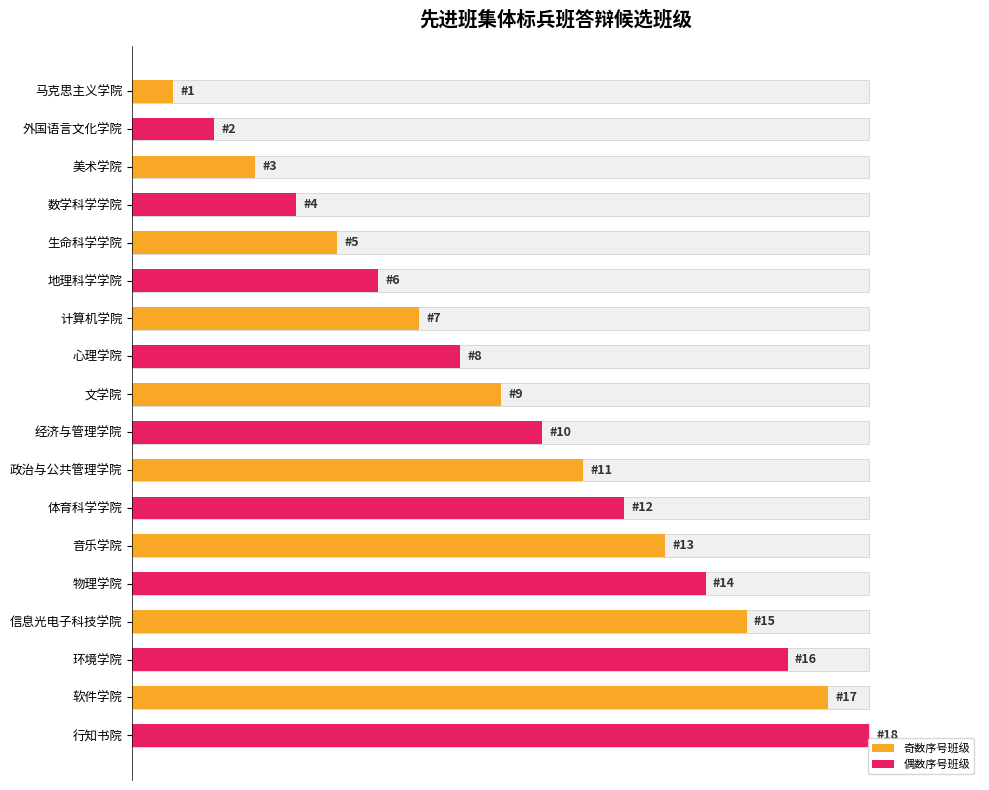

What is the average value?

52.8